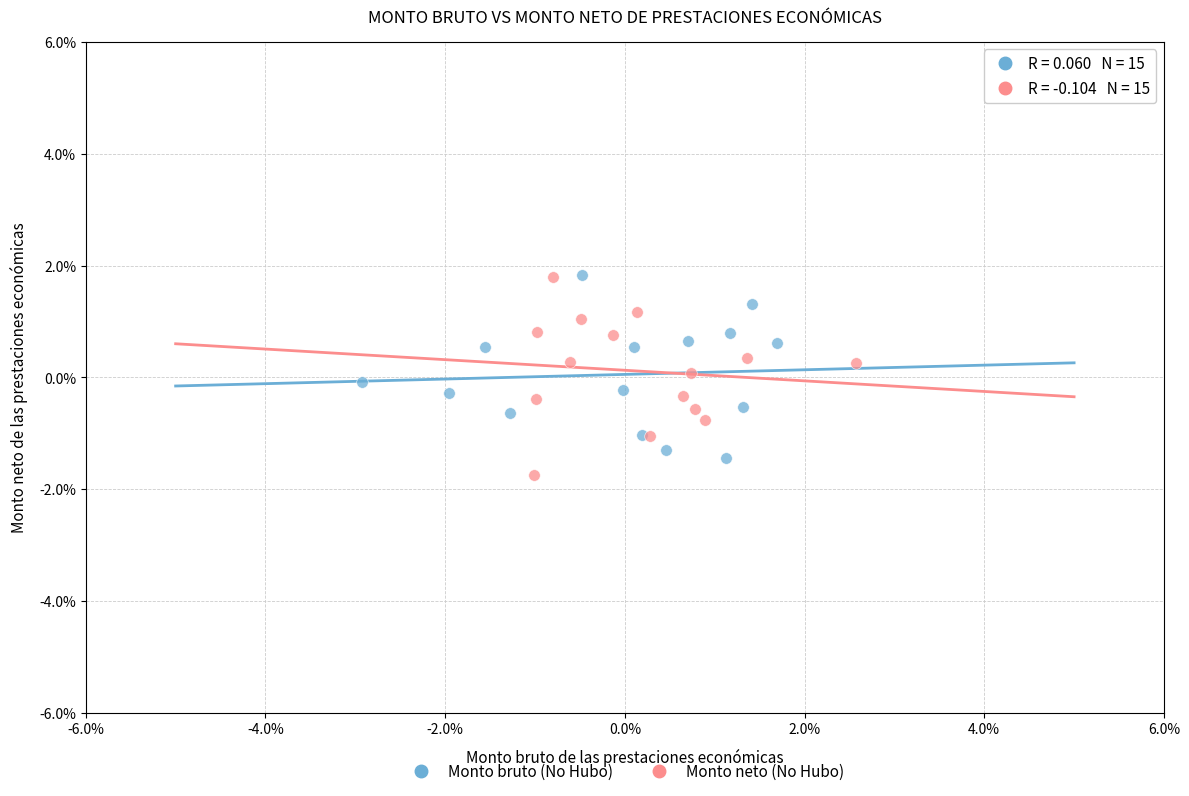

What are all the series names shown in the legend?

Monto bruto (No Hubo), Monto neto (No Hubo)